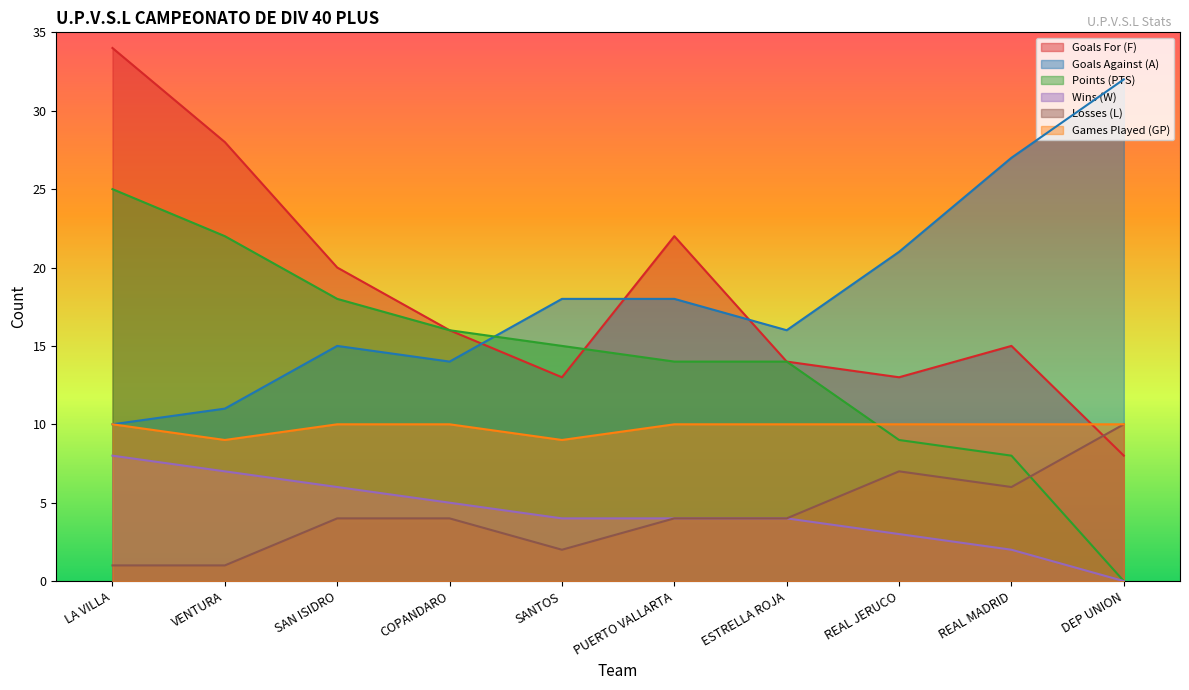

What is the average value of the Goals Against (A) series?

18